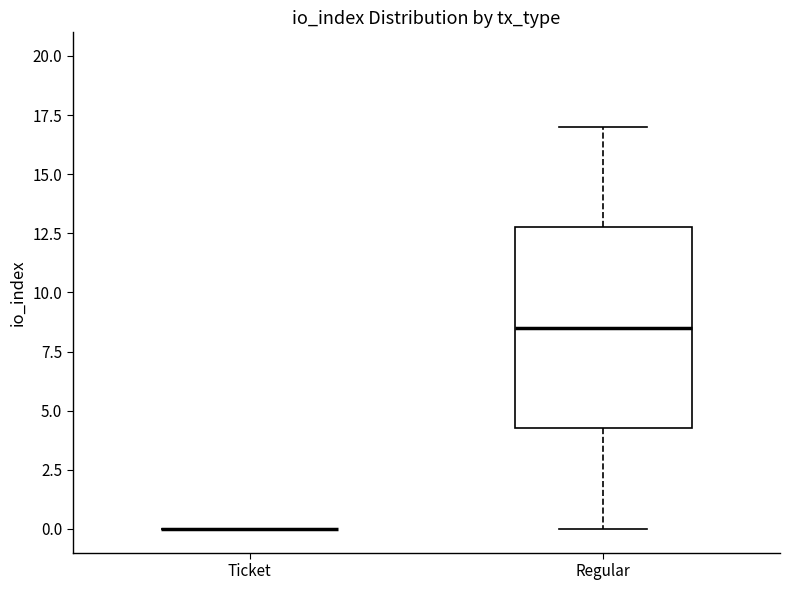

Comparing the boxes themselves (not the whiskers), which one is the tallest?

Regular